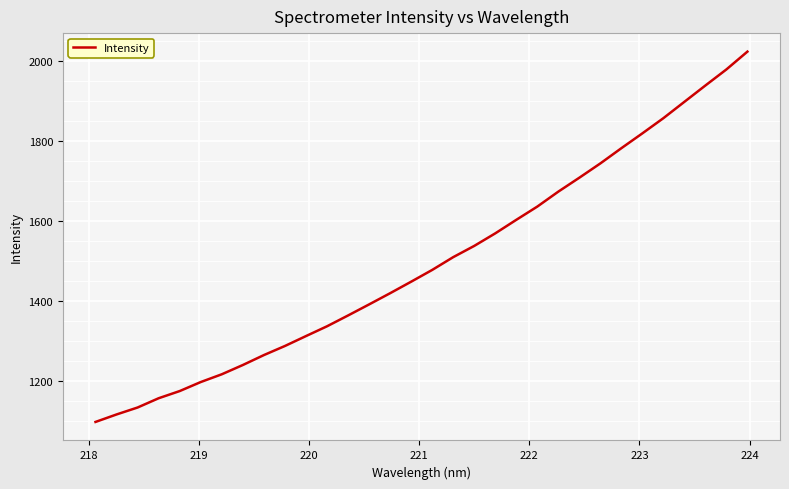

True or false: there are more than 1 points higher than both neighbors.

False